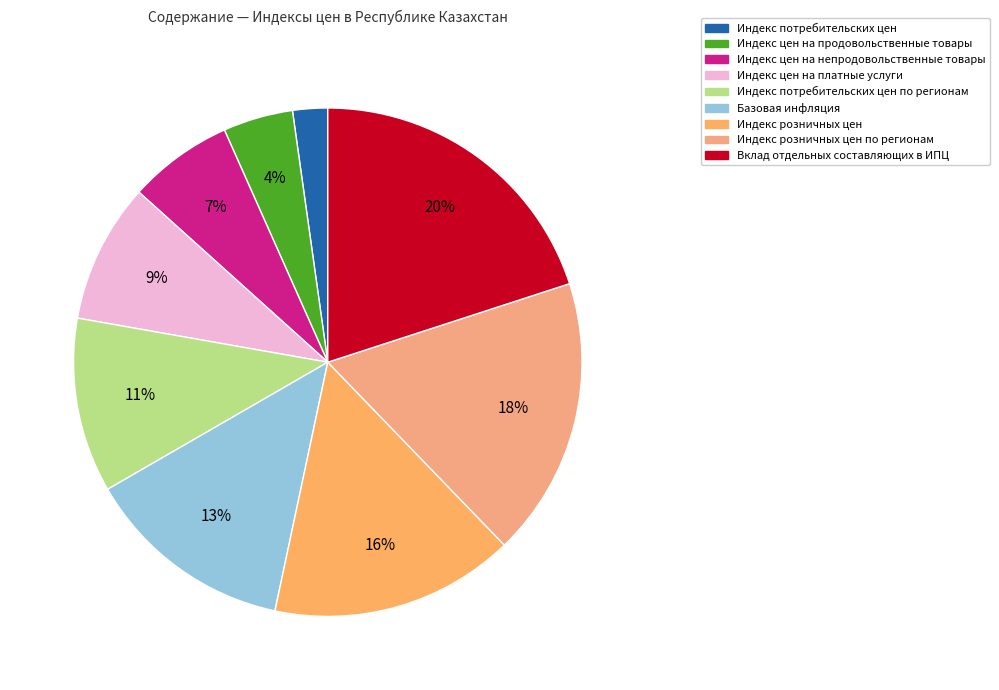

Which category has the biggest portion of the pie?

Вклад отдельных составляющих в ИПЦ